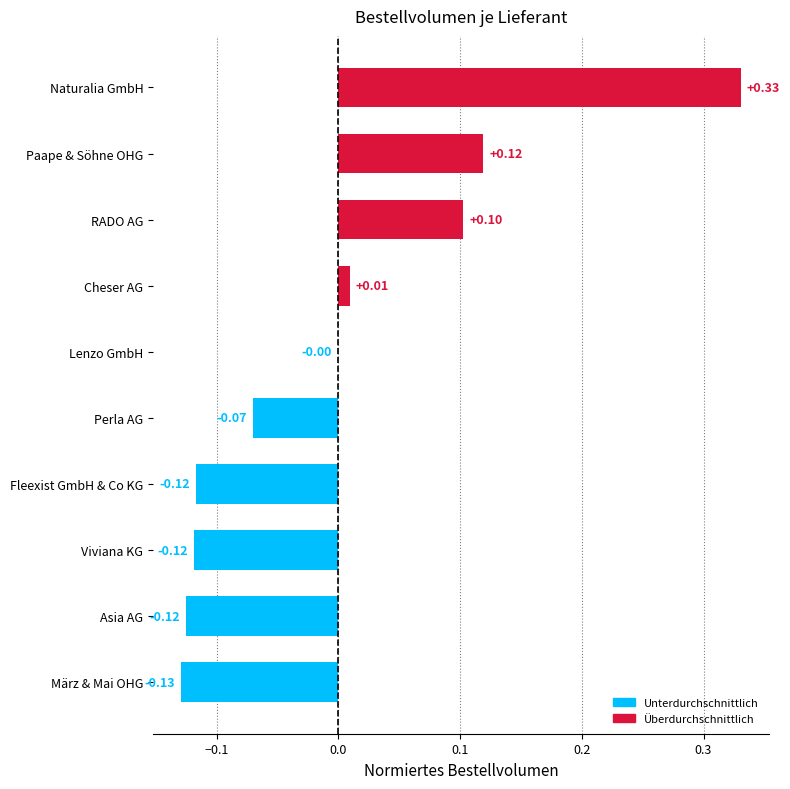

Which label corresponds to the largest value in the chart?

Naturalia GmbH